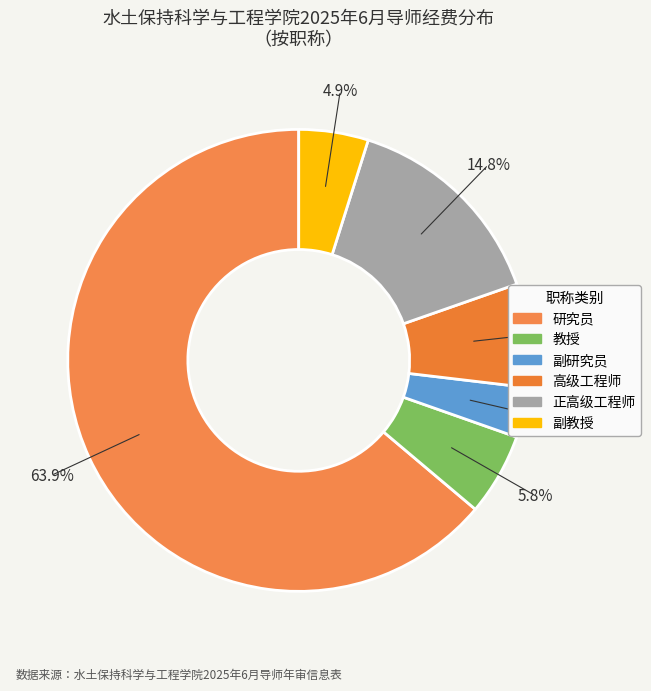

Which category has the smallest portion of the pie?

副研究员